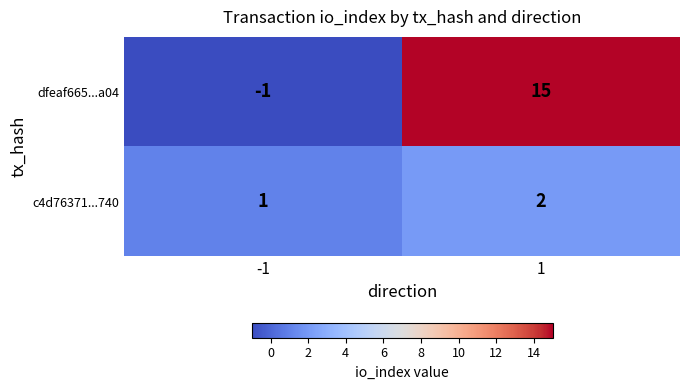

Reading right to left, transcribe all the data shown in this chart.

dfeaf665...a04: 15	-1
c4d76371...740: 2	1